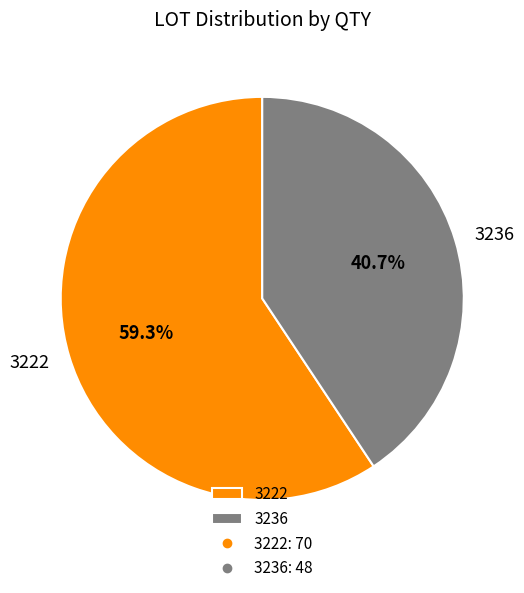

To the nearest percent, what percentage of the pie is 3236?

41%